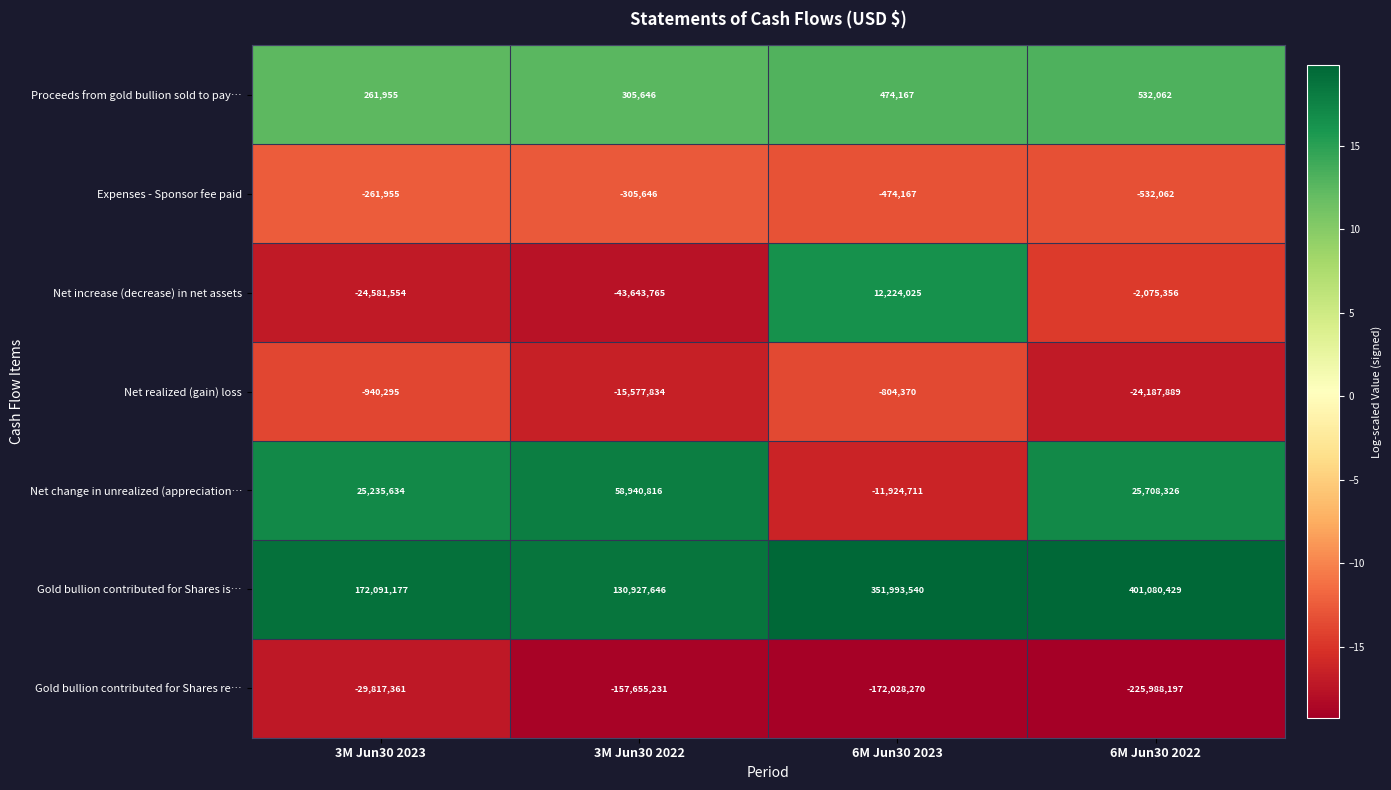

How many distinct data groups are displayed?

7